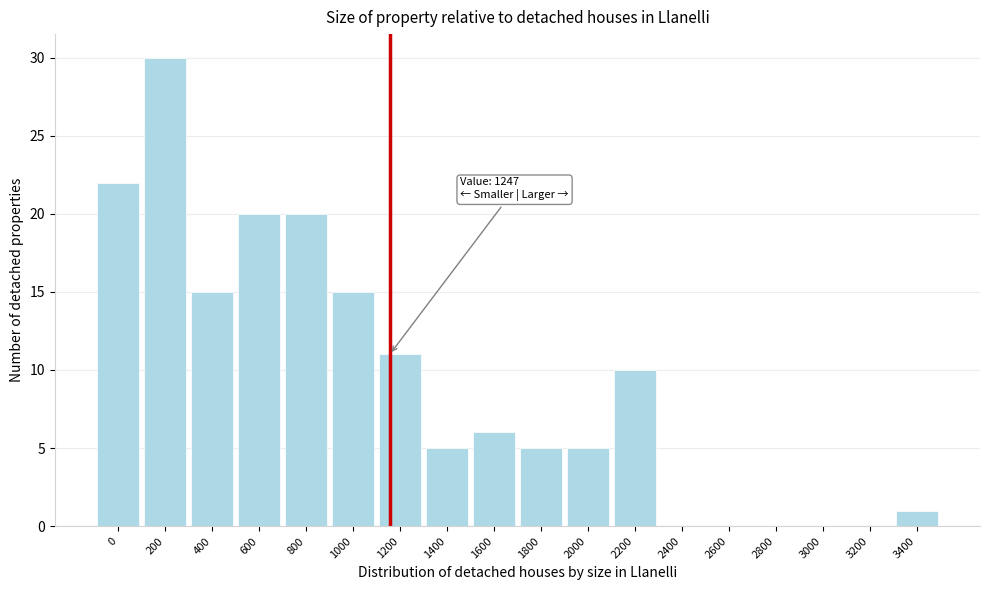

Reading right to left, list all the values displayed in this chart.

3400=1	3200=0	3000=0	2800=0	2600=0	2400=0	2200=10	2000=5	1800=5	1600=6	1400=5	1200=11	1000=15	800=20	600=20	400=15	200=30	0=22